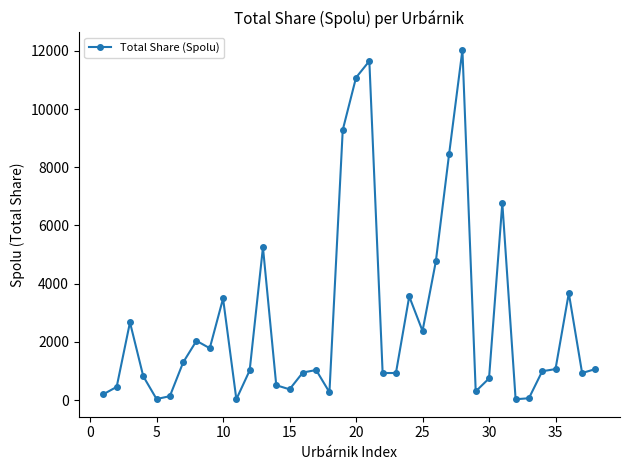

What is the value of the 20th point from the left?

11080.5